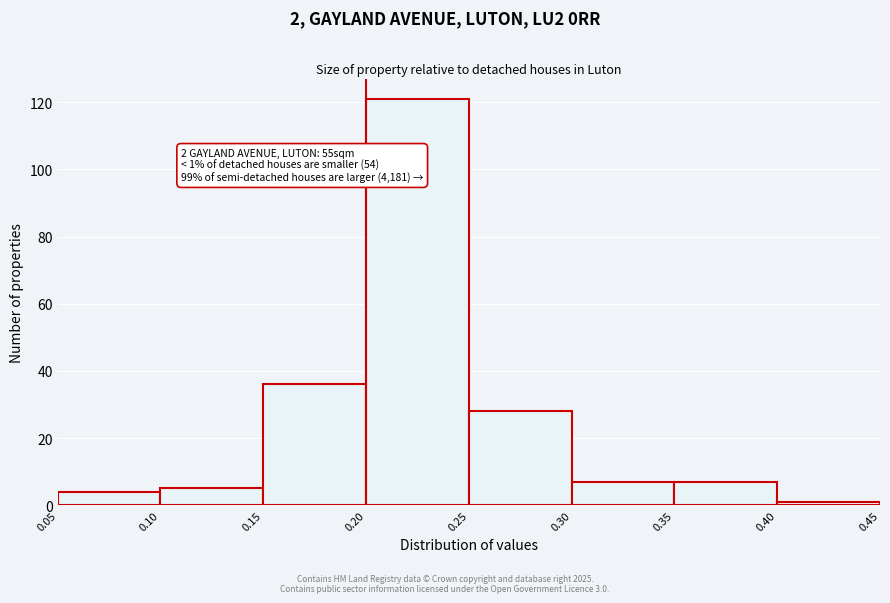

Over which range of the x-axis is the bar tallest?

0.20 to 0.25